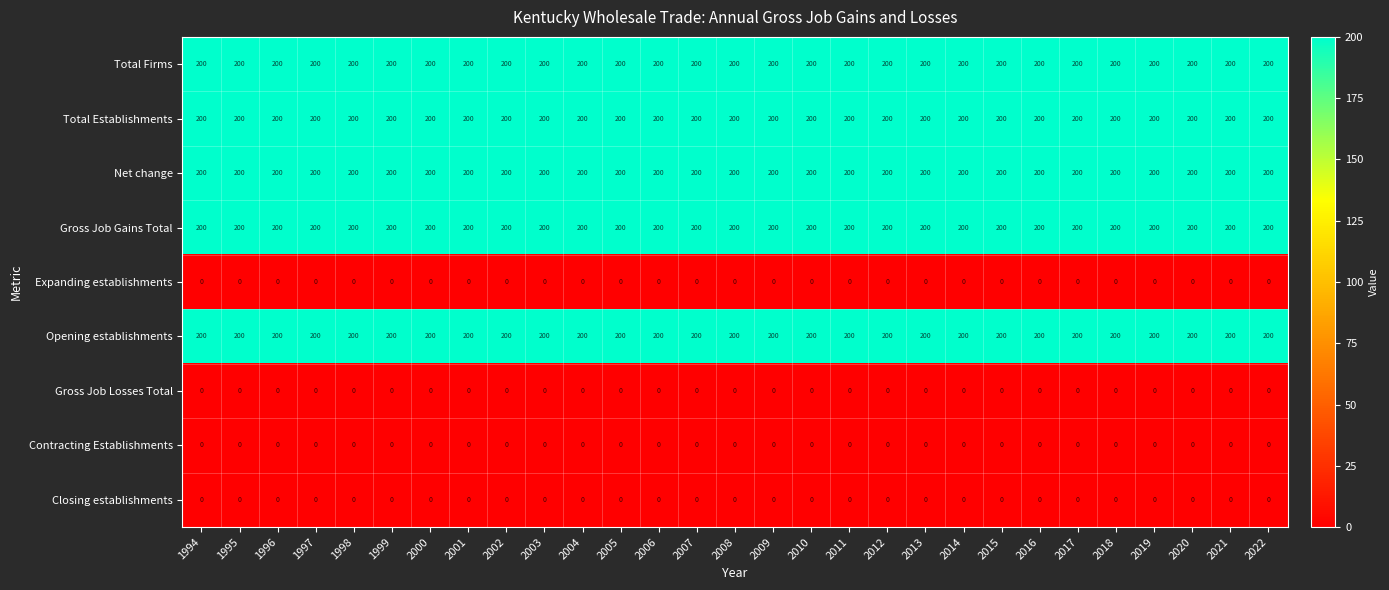

At how many categories does at least one series exceed 62?

29